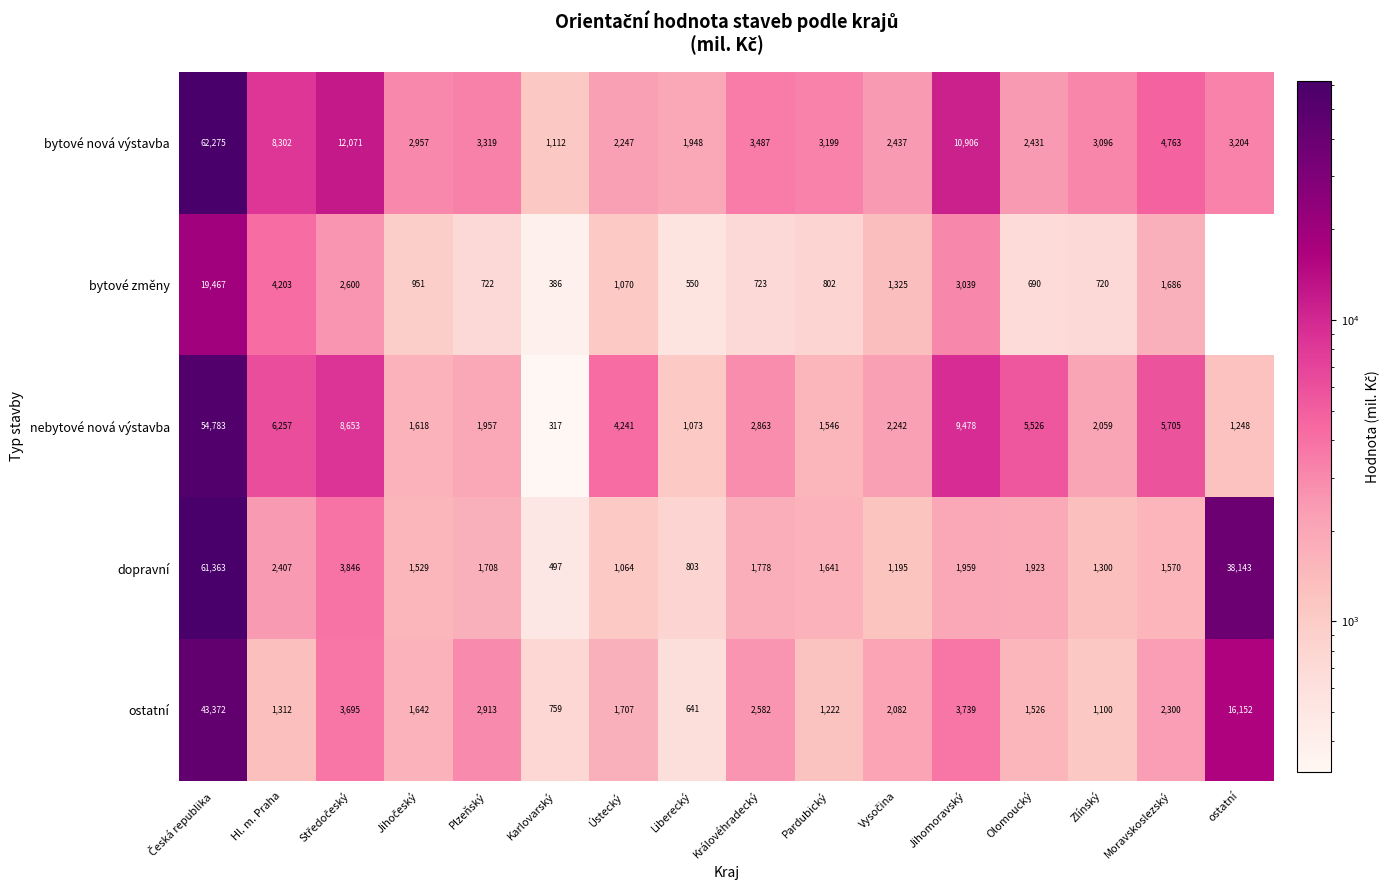

Count the number of categories in the chart.

16